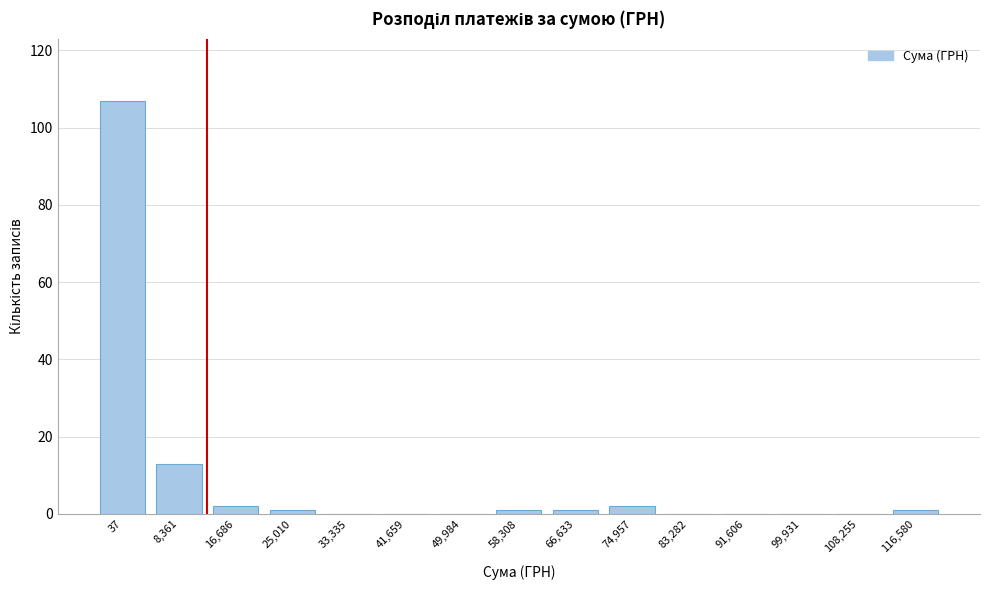

Reading right to left, list all the values displayed in this chart.

116,580=1	108,255=0	99,931=0	91,606=0	83,282=0	74,957=2	66,633=1	58,308=1	49,984=0	41,659=0	33,335=0	25,010=1	16,686=2	8,361=13	37=107